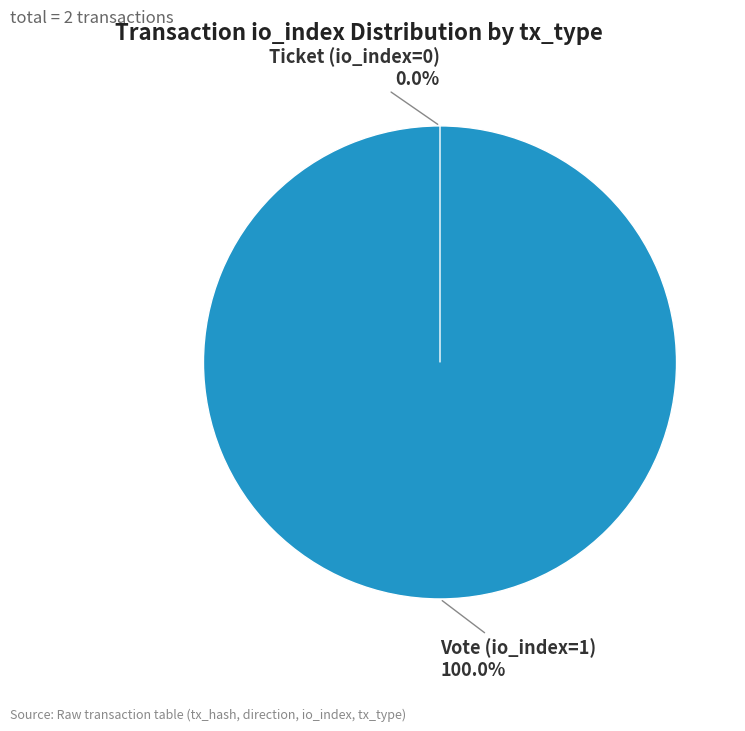

How many segments does this pie chart have?

2